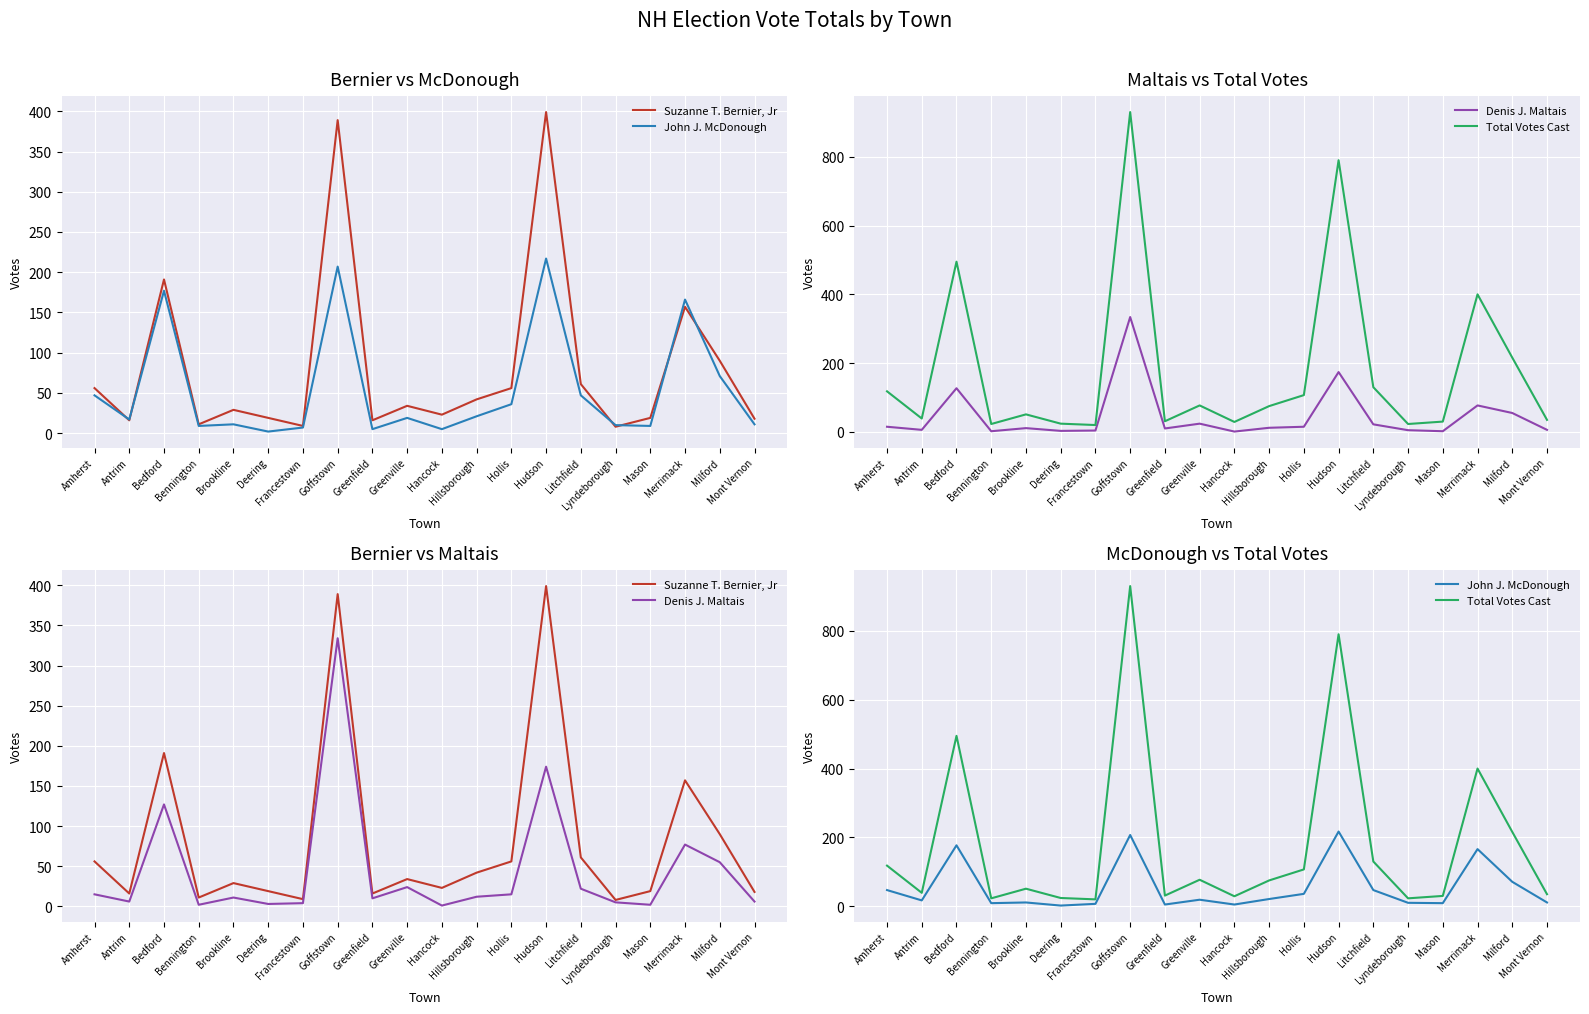

At which label is Suzanne T. Bernier, Jr closest to 203?

Bedford